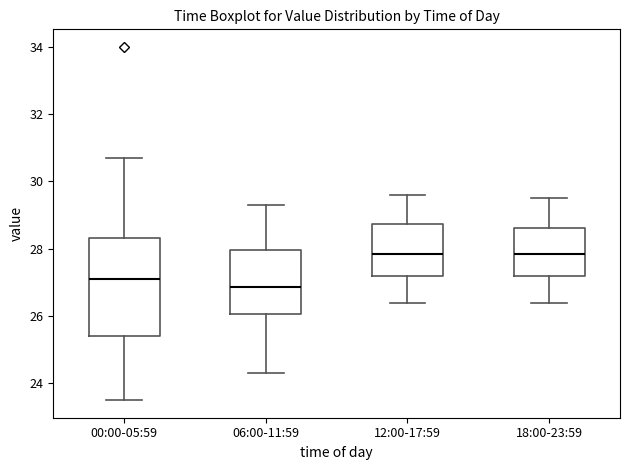

Reading left to right, transcribe this box plot: for each box, give where its median line is, the range the box spans, and where its two whiskers end, as read against the y-axis. The values are not printed on the chart, so give them approximately, as read against the axis.

00:00-05:59: median 27.2, box 25.4 to 28.4, whiskers 23.6 to 30.8
06:00-11:59: median 26.8, box 26.0 to 28.0, whiskers 24.4 to 29.4
12:00-17:59: median 27.8, box 27.2 to 28.8, whiskers 26.4 to 29.6
18:00-23:59: median 27.8, box 27.2 to 28.6, whiskers 26.4 to 29.6